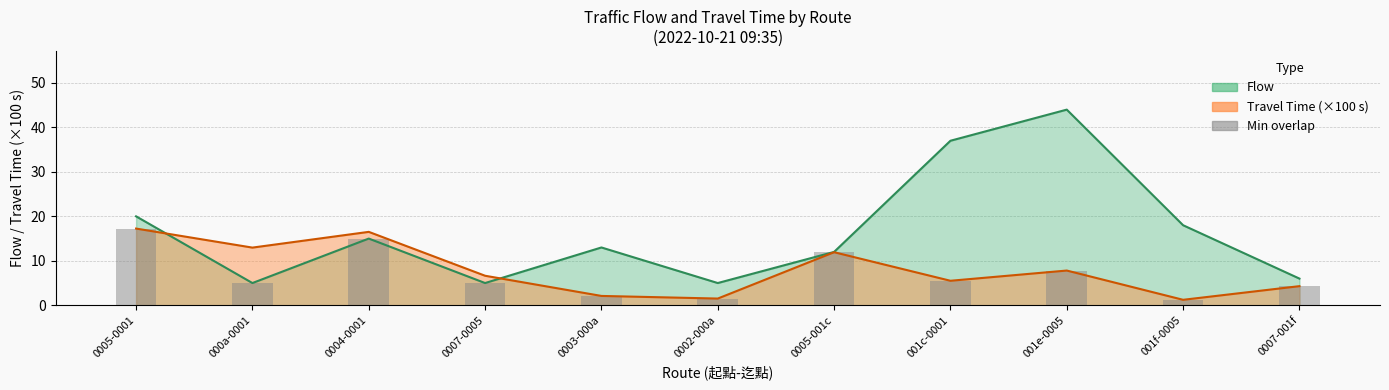

The value at 001f-0005 is 1.9. True or false?

False